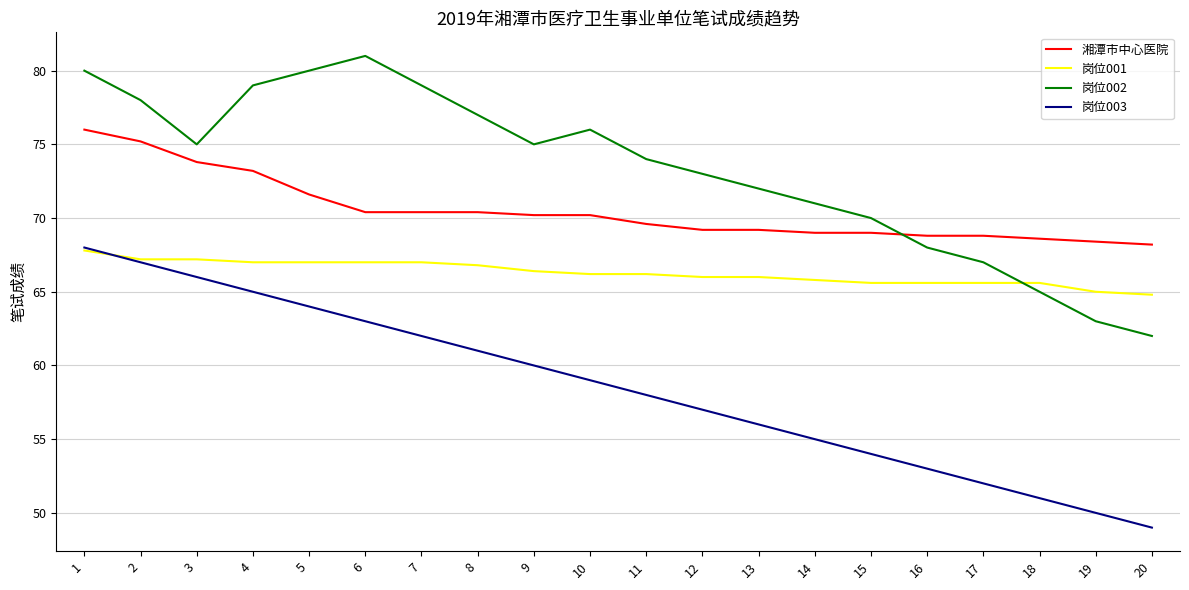

The 岗位003 series shows 54.0 at 15. True or false?

True